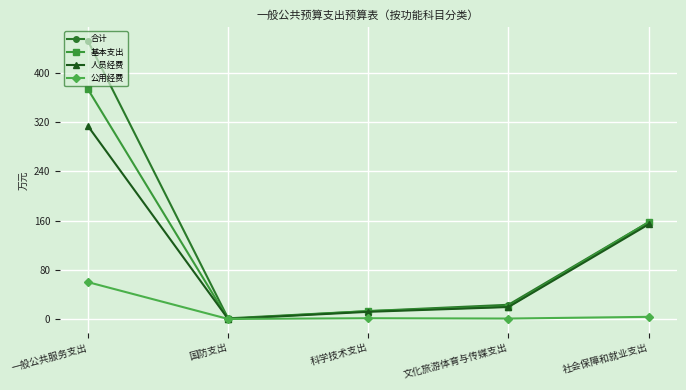

List the labels in order of 合计 value, smallest first.

国防支出, 科学技术支出, 文化旅游体育与传媒支出, 社会保障和就业支出, 一般公共服务支出